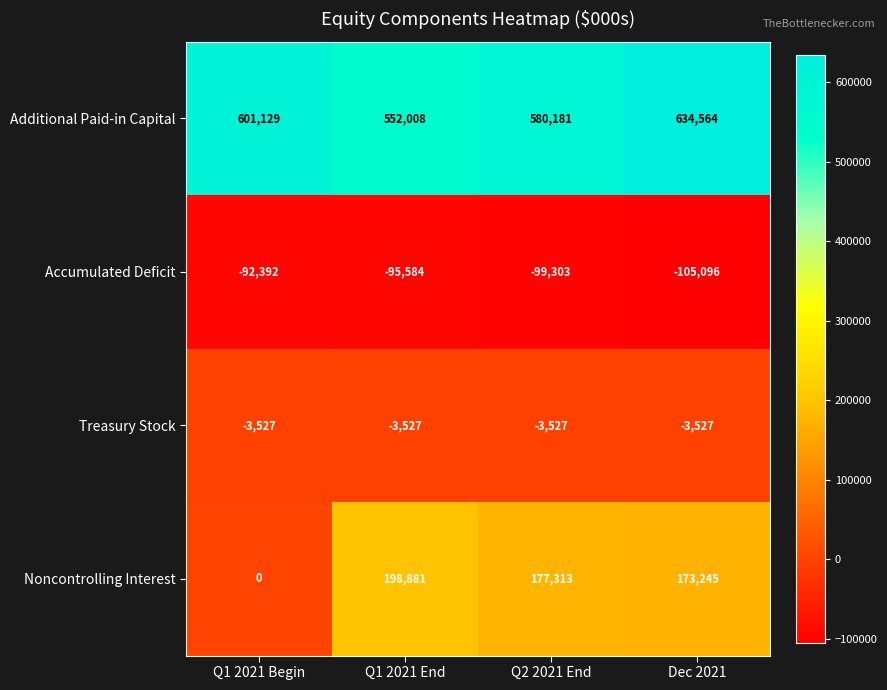

What is the minimum value shown in the chart?

-105096